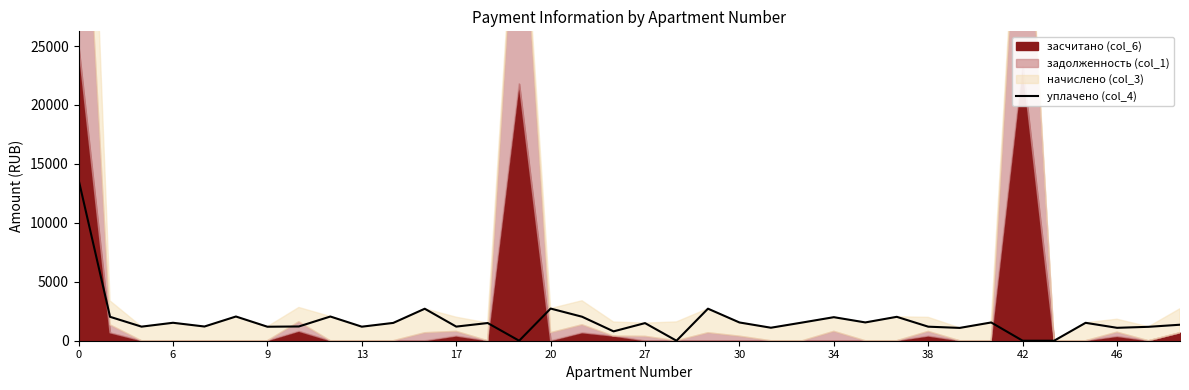

The value at 35 is 667.2. True or false?

False